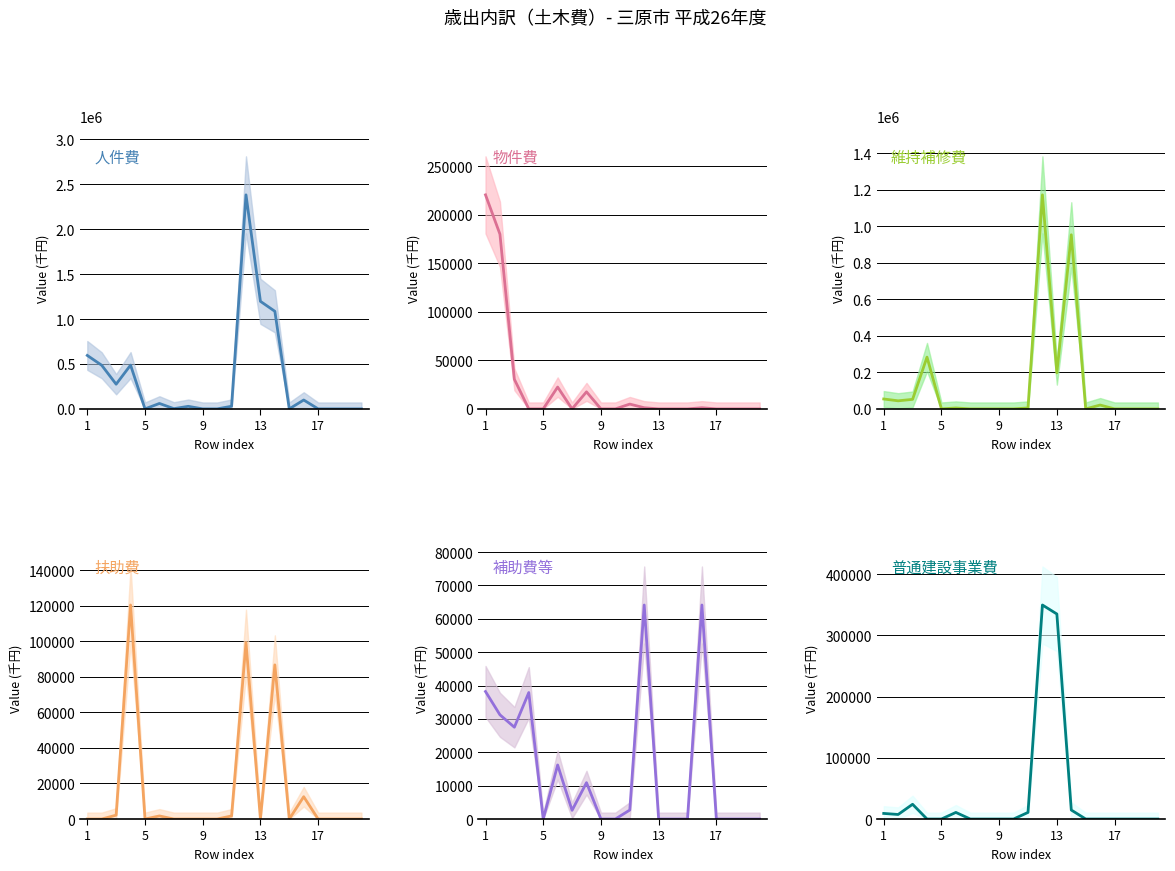

Does the chart have visible grid lines?

Yes